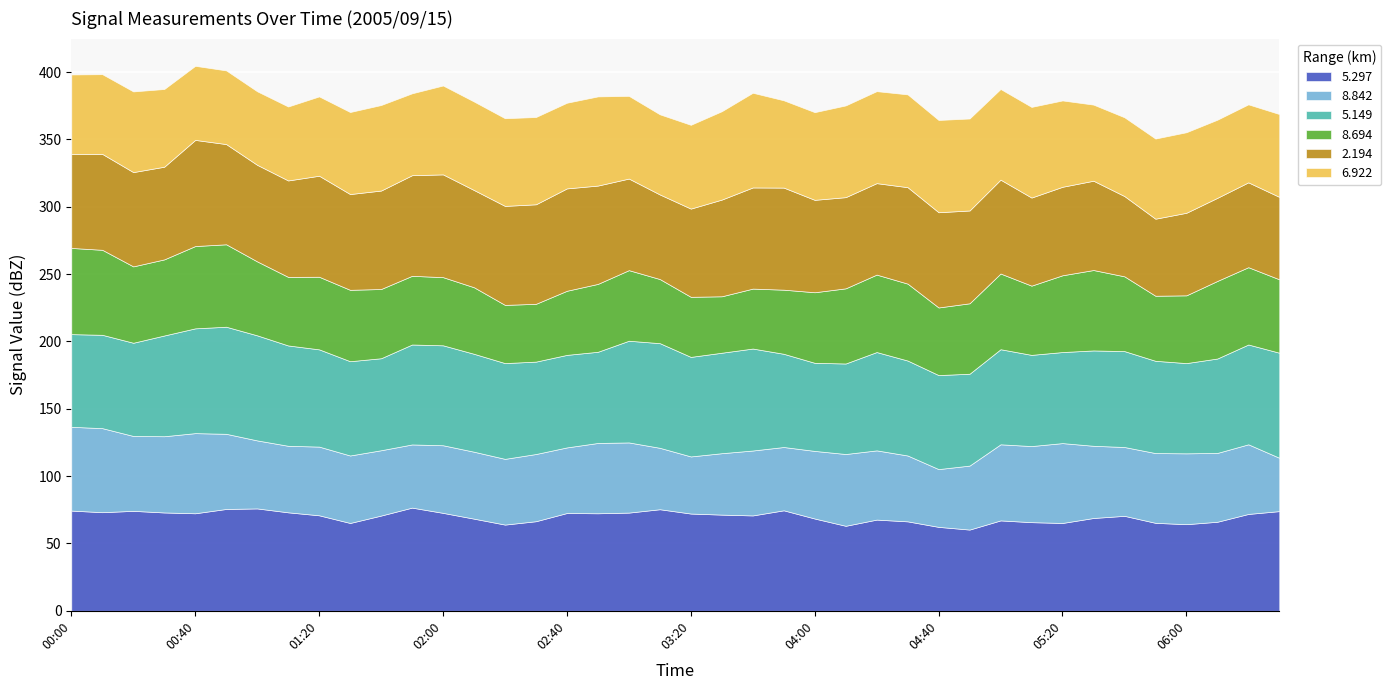

How many values in the 8.694 series are below 52?

18